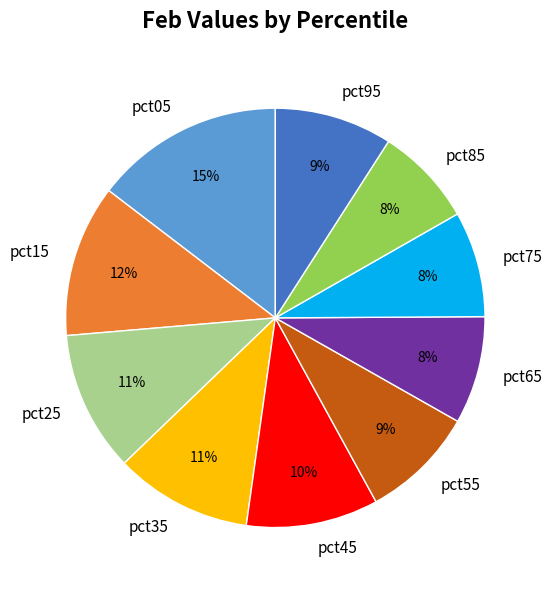

The pct25 slice represents 20% of the pie. True or false?

False